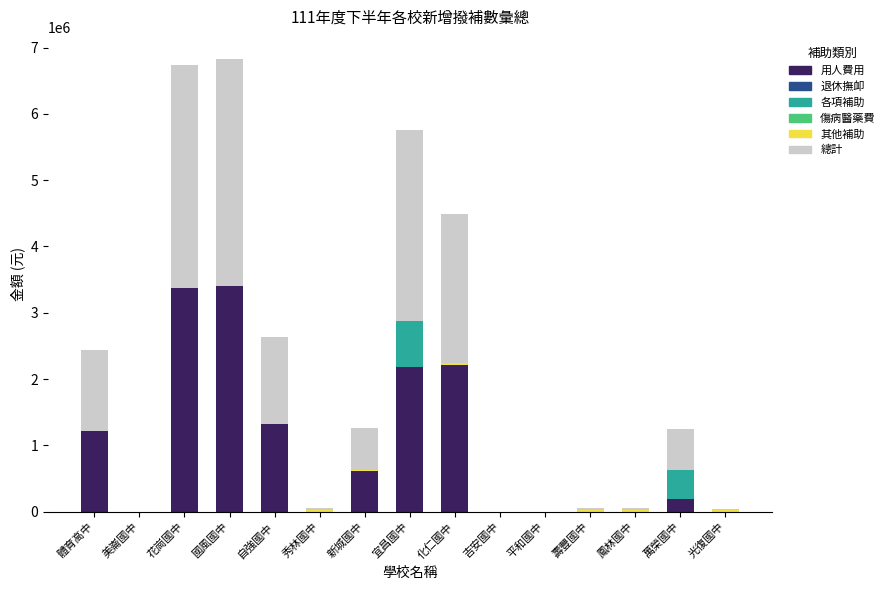

The value of 用人費用 at 化仁國中 is 2218000. True or false?

True